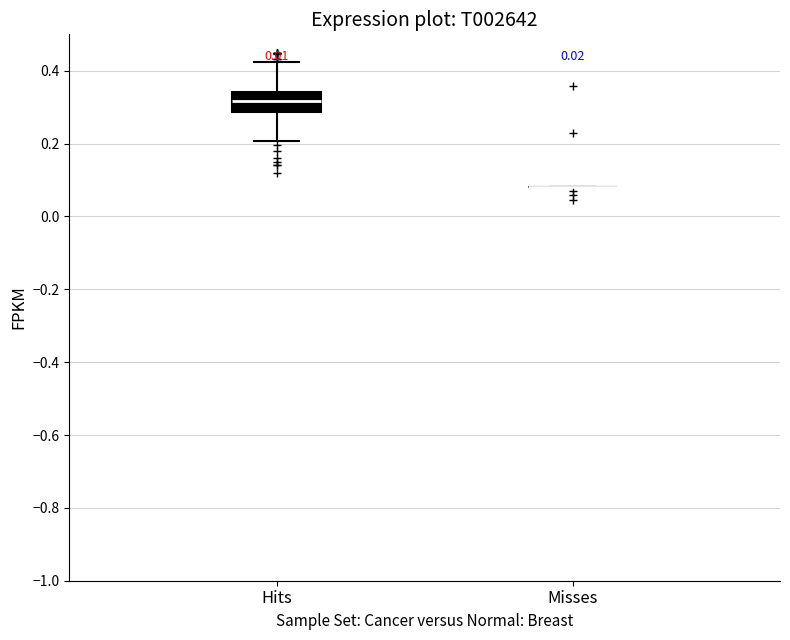

Comparing the boxes themselves (not the whiskers), which one is the tallest?

Hits